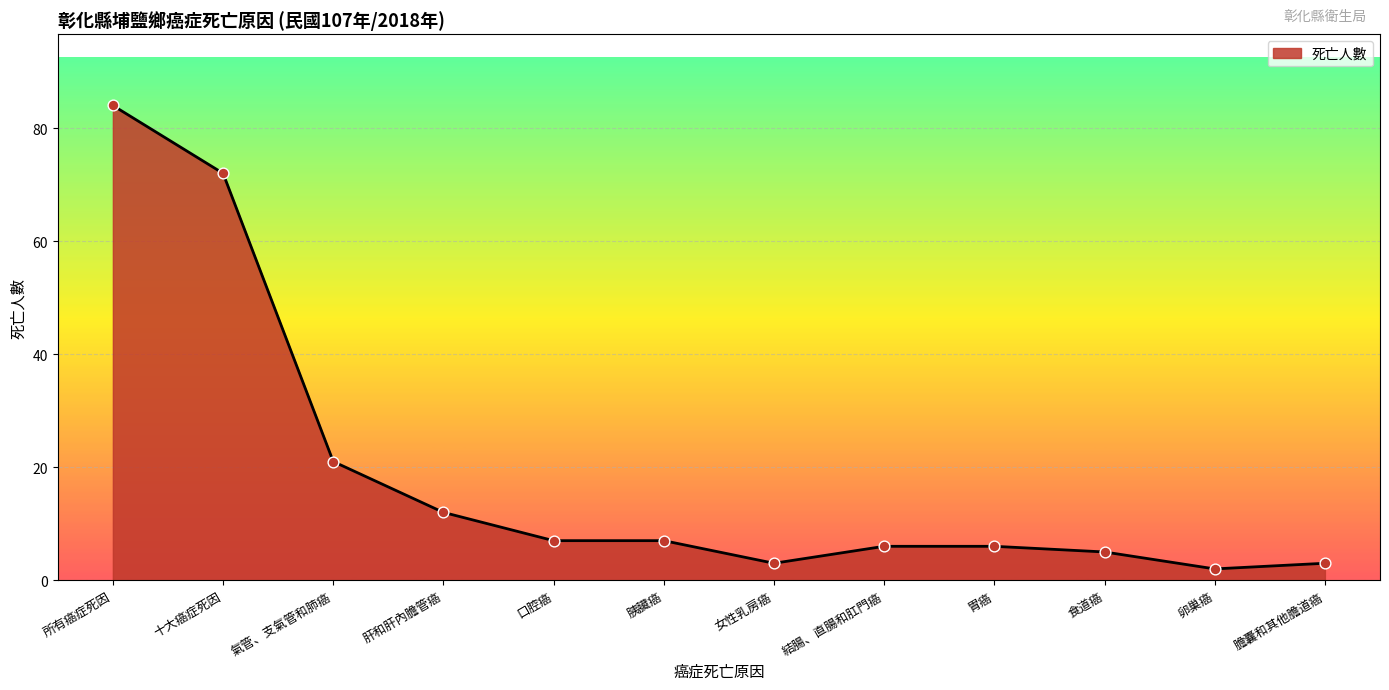

What is the change in value from 結腸、直腸和肛門癌 to 膽囊和其他膽道癌?

-3